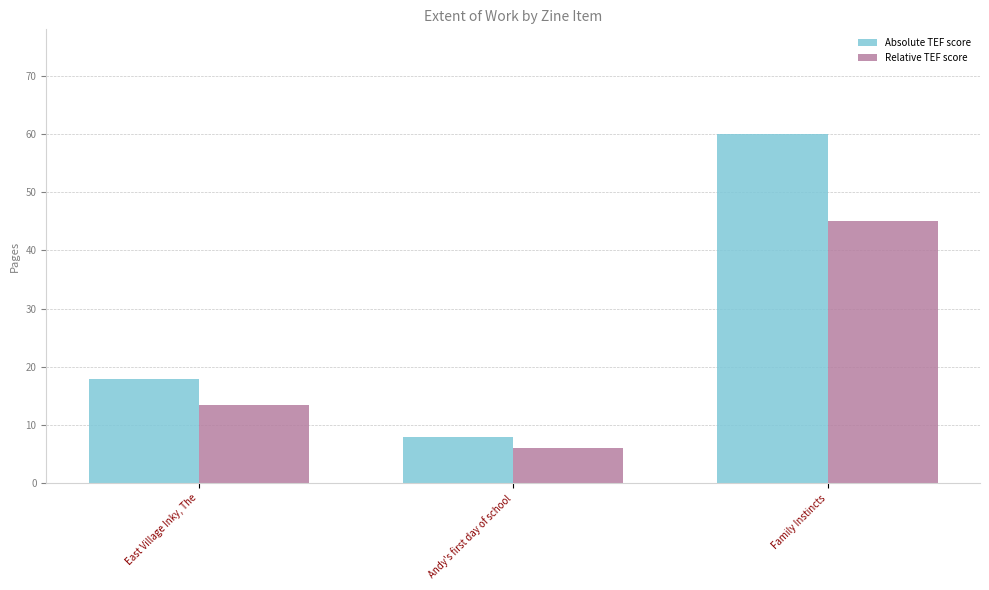

List the labels in order of Relative TEF score value, smallest first.

Andy's first day of school, East Village Inky, The, Family Instincts